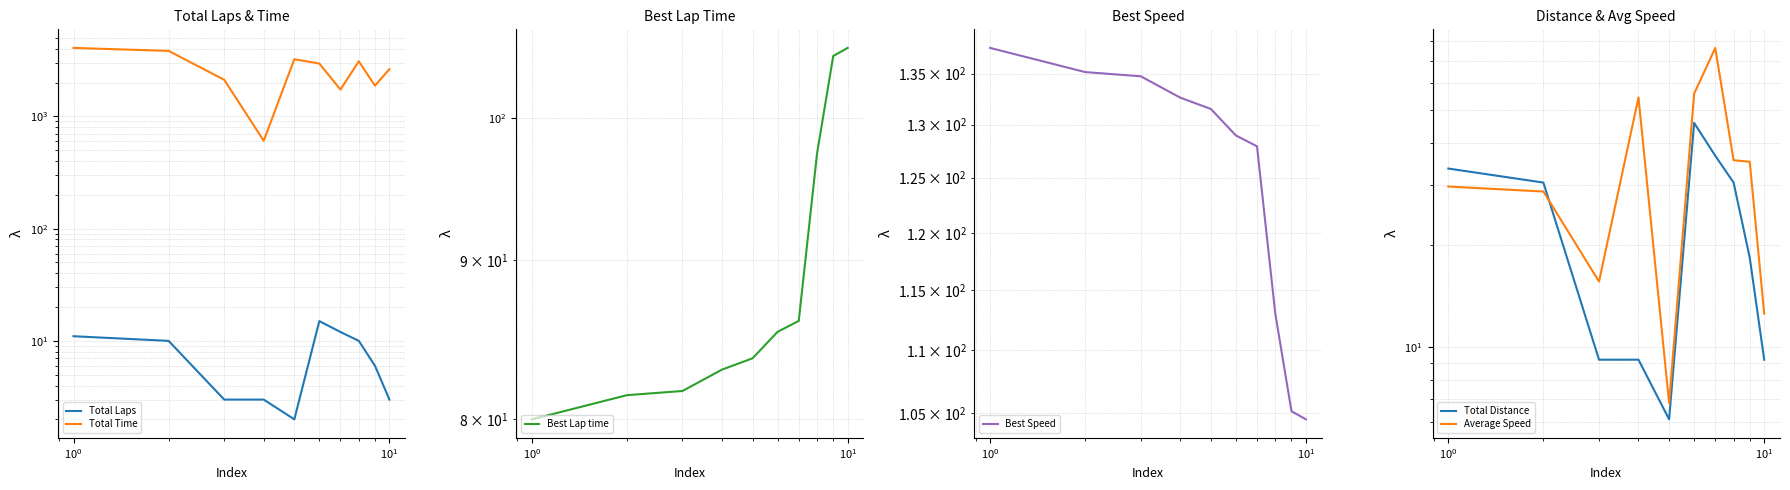

True or false: Total Laps and Best Speed intersect in this chart.

False